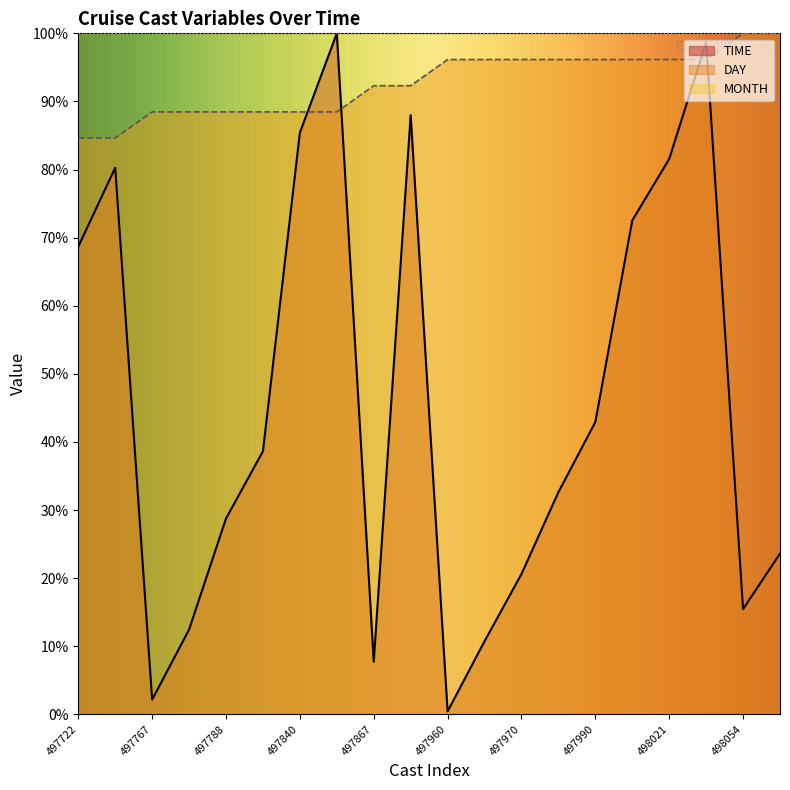

Which has a higher value, 498021 or 498014?

498021